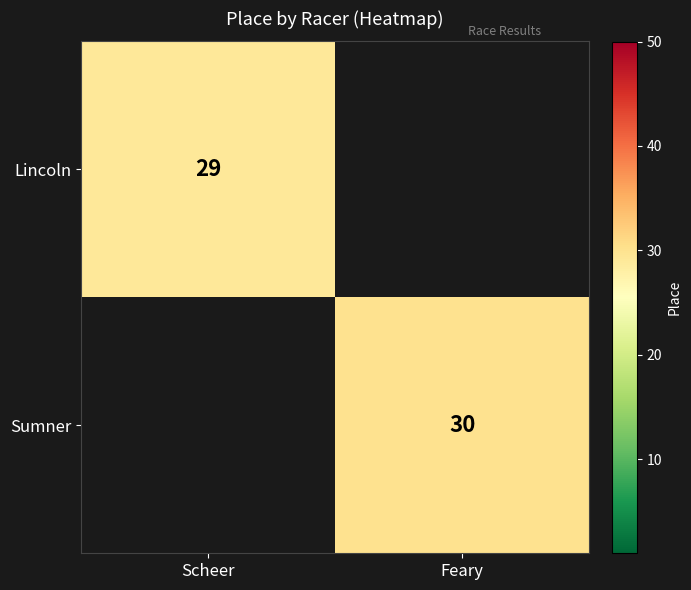

True or false: Lincoln has a value of 29 at Scheer.

True